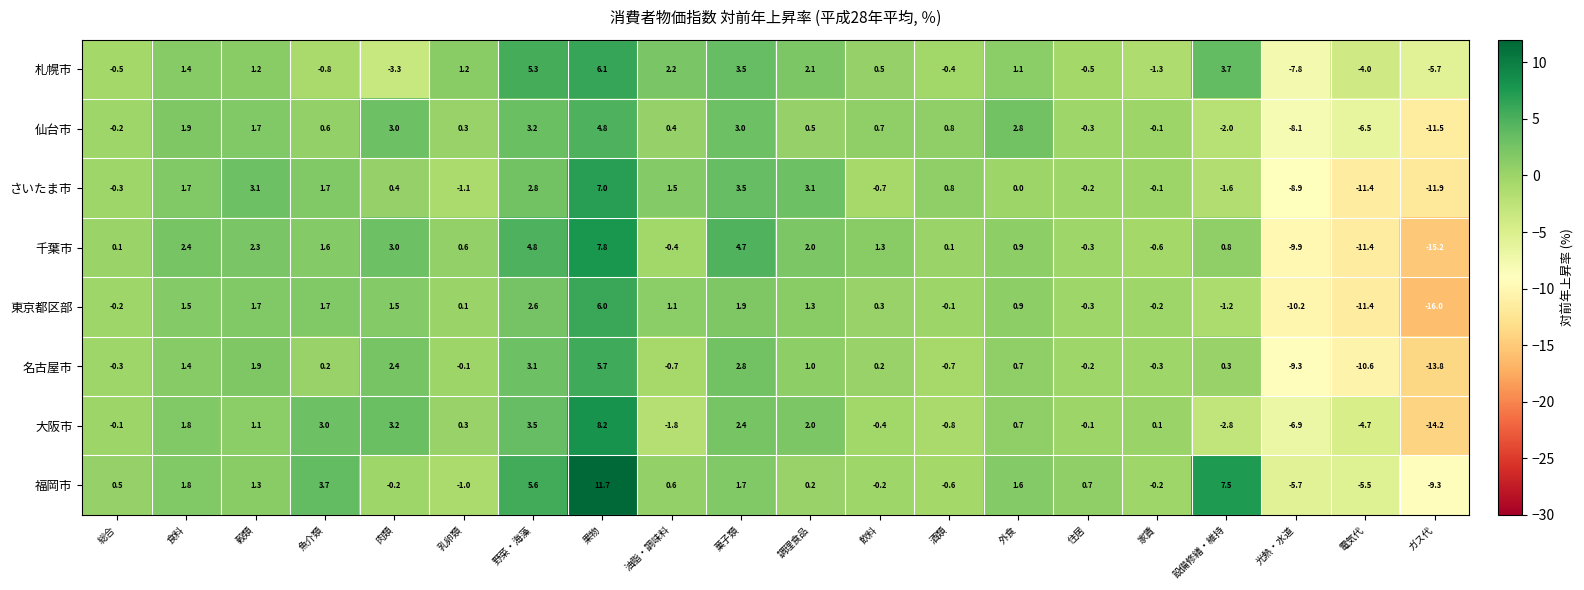

Which series has the largest total across all categories?

福岡市